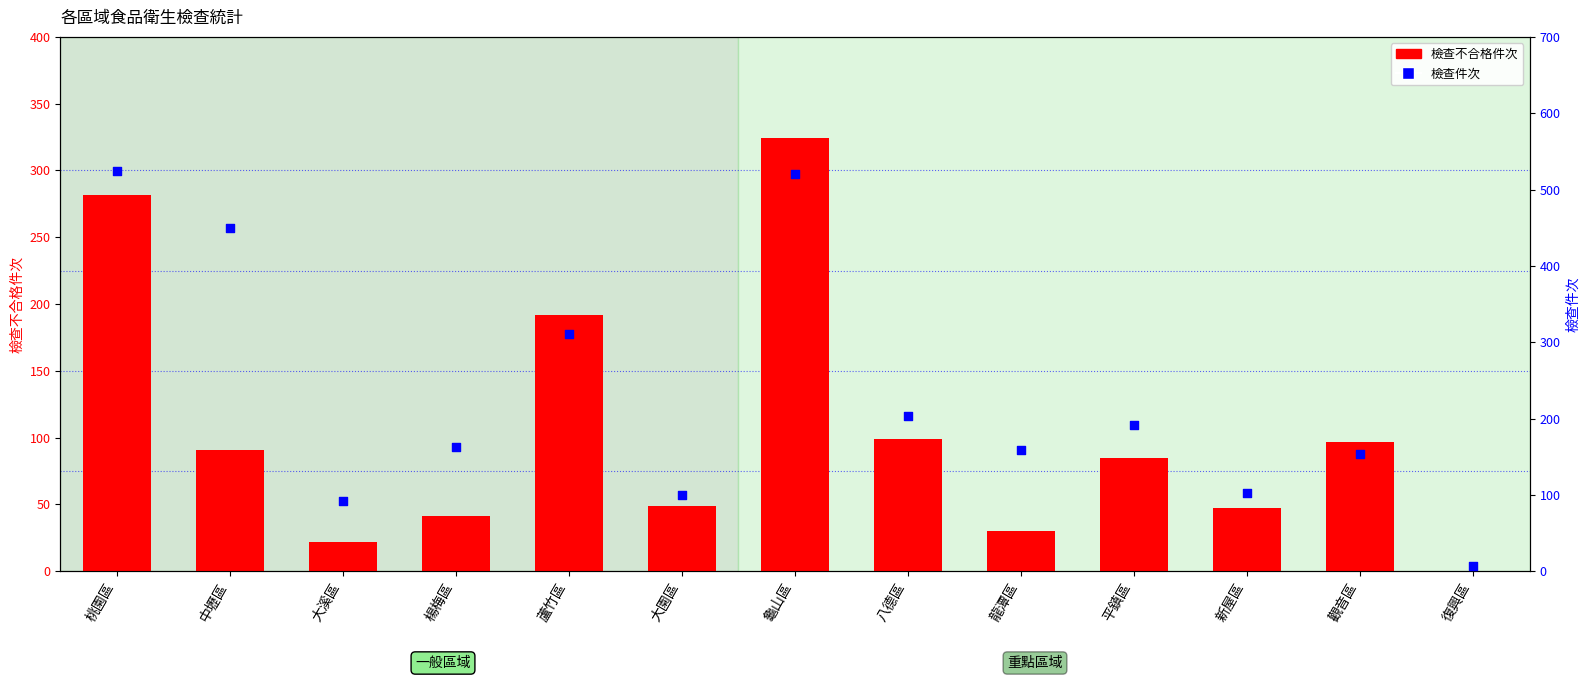

Which series contains the lowest Y value?

檢查不合格件次